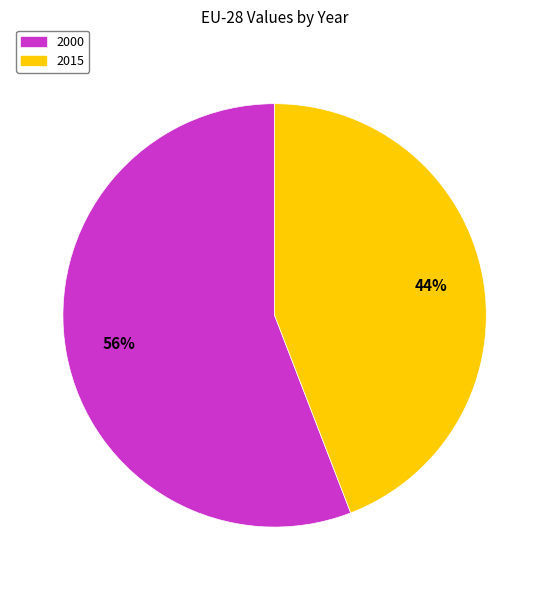

Is the sum of 2000 and 2015 greater than half?

Yes